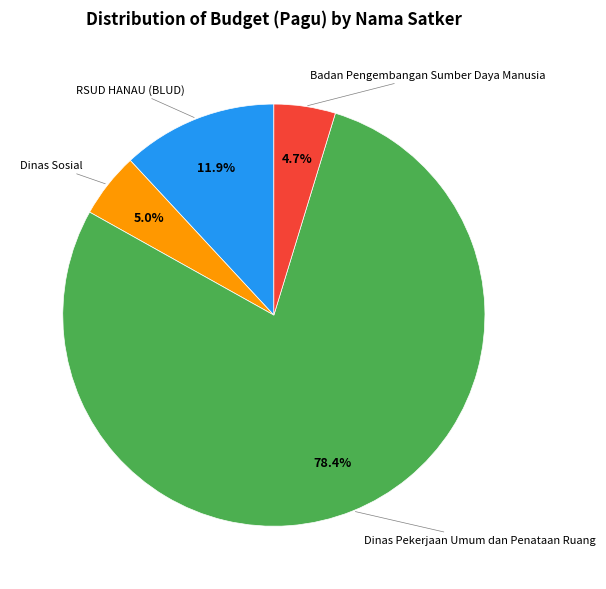

How many segments does this pie chart have?

4